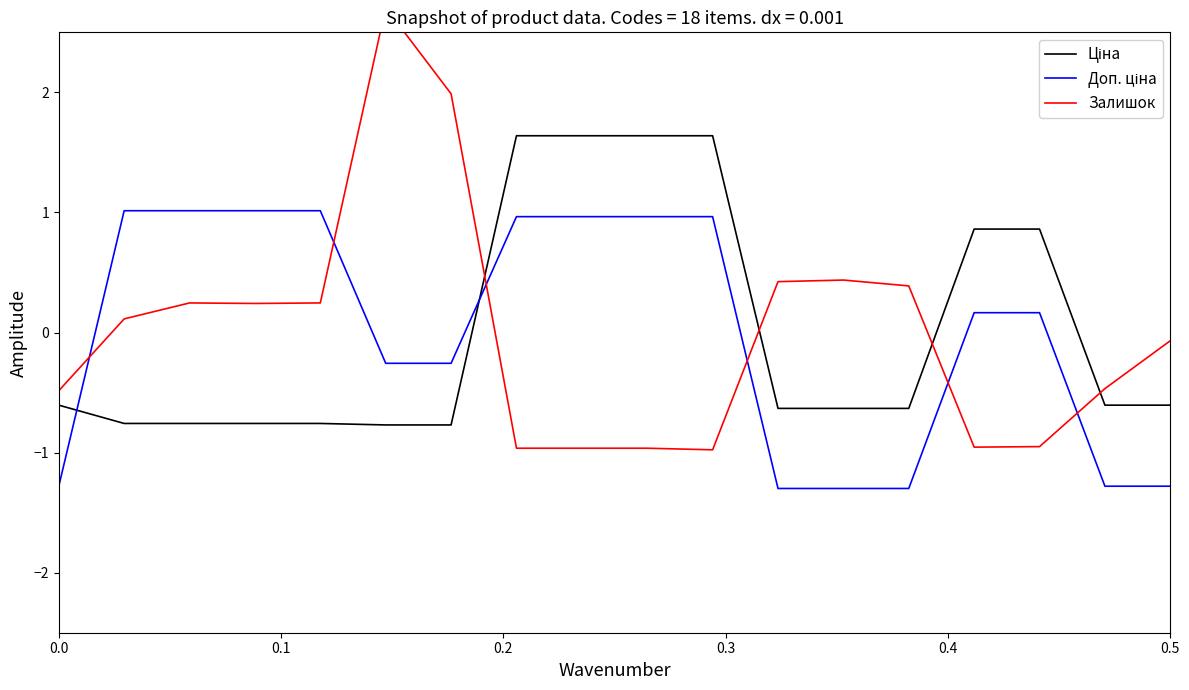

Which series ends up on top after the final intersection of Ціна and Залишок?

Залишок